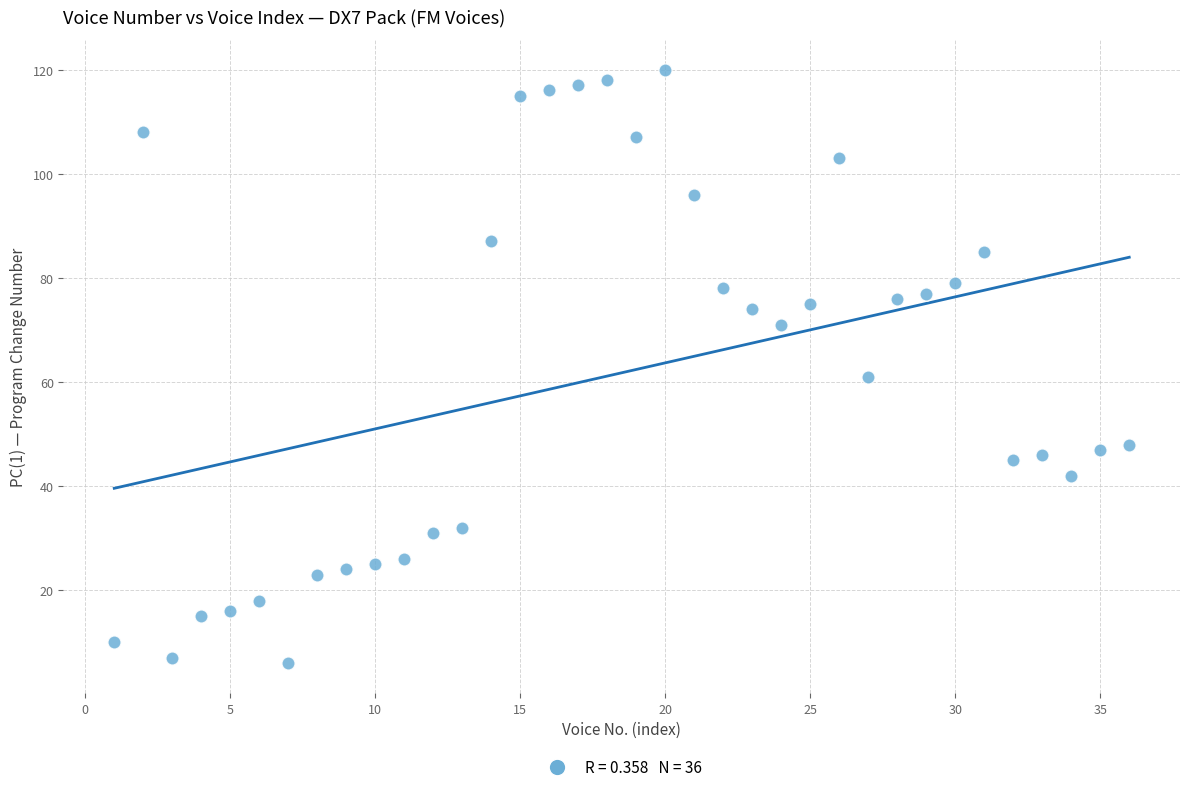

What Y value in the scatter plot is closest to 63?

61